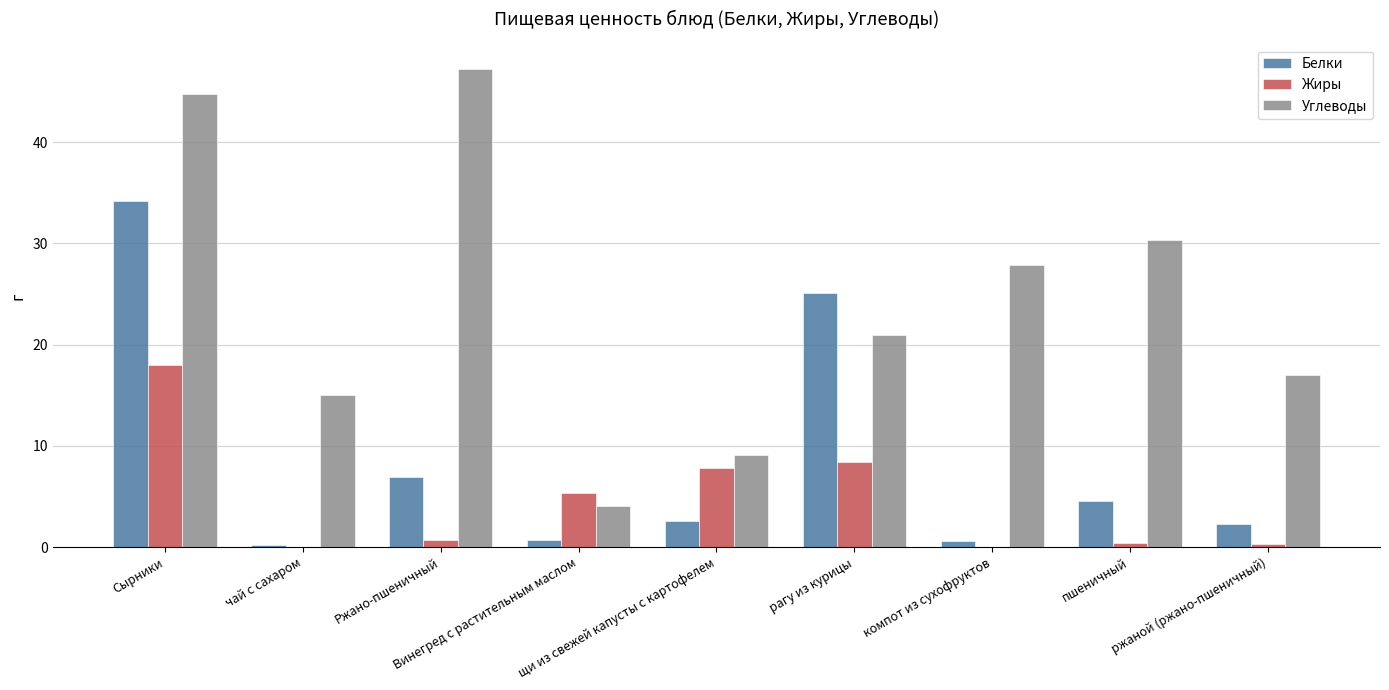

Which series changed the most between Сырники and Винегред с растительным маслом?

Углеводы